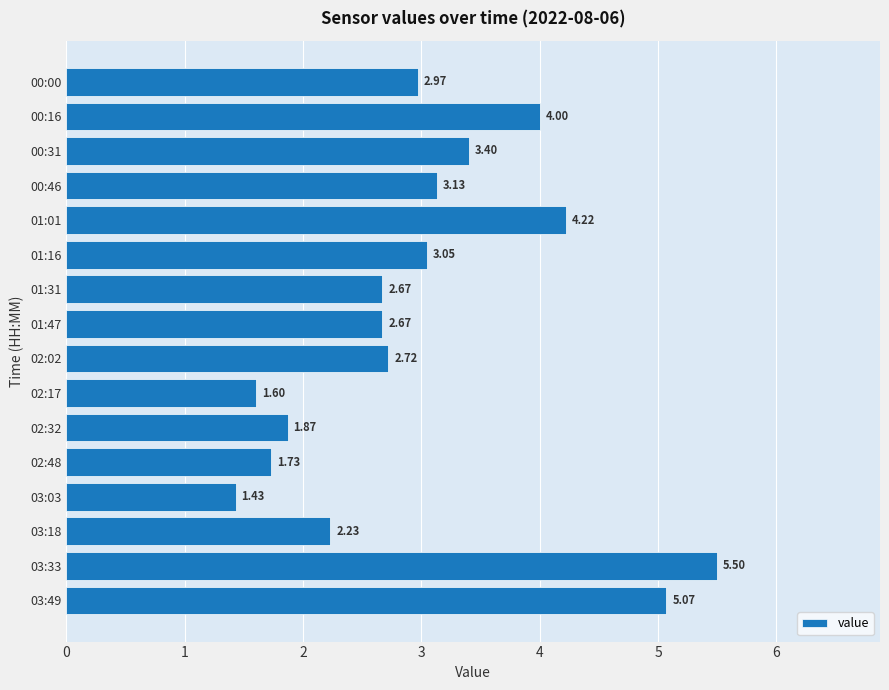

What is the ratio of the value at 03:03 to the value at 02:32?

0.8